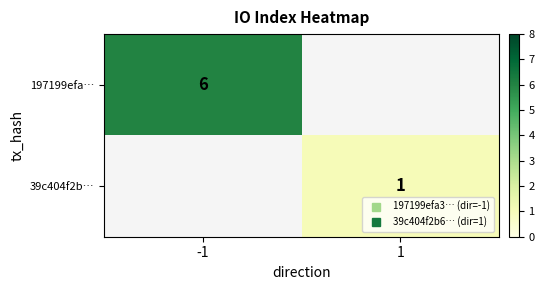

List the labels in order of 39c404f2b… value, smallest first.

-1, 1